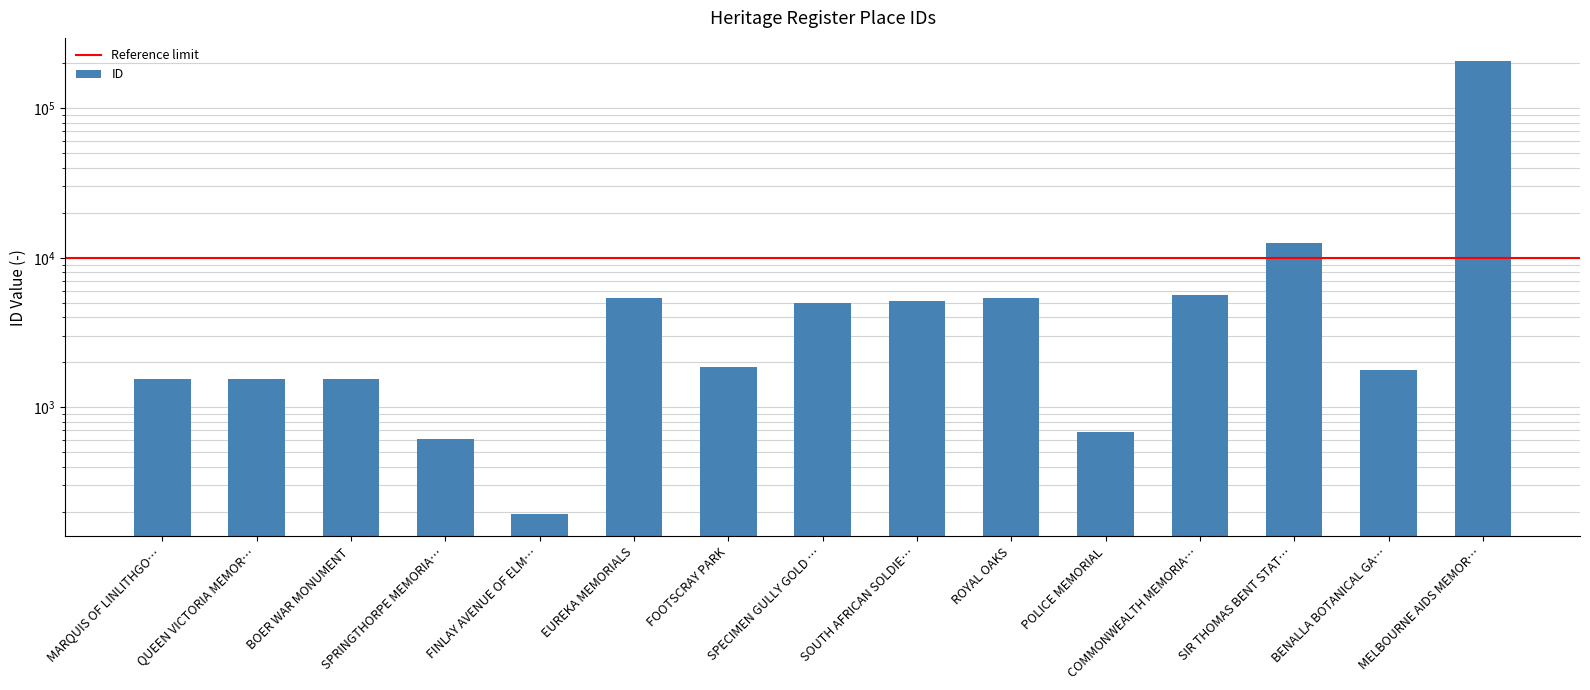

Are the bars horizontal?

No